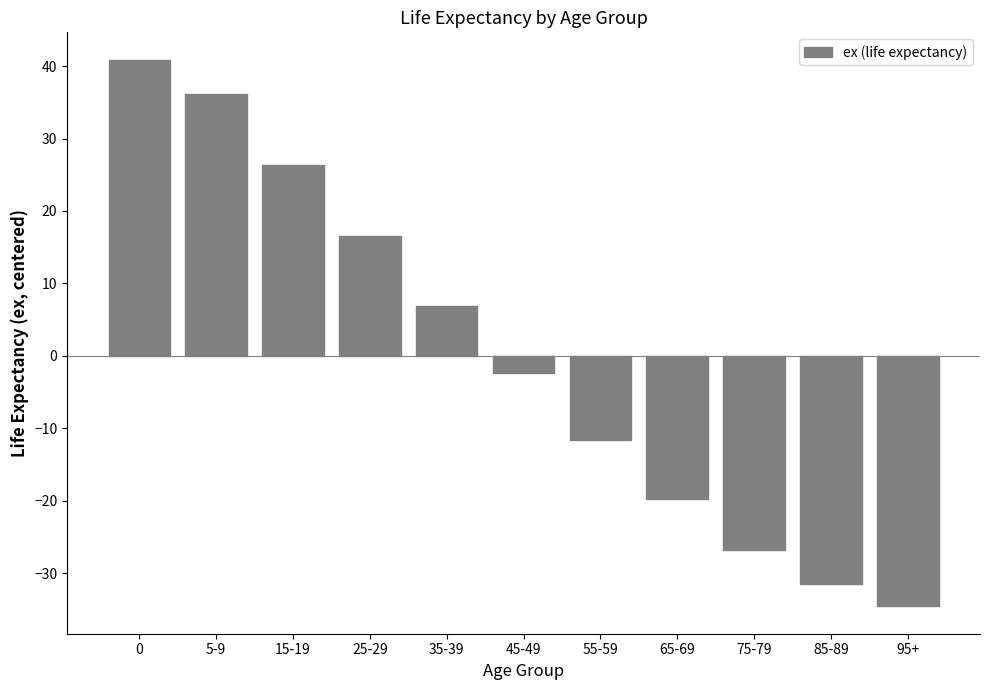

Between 25-29 and 75-79, which is larger?

25-29